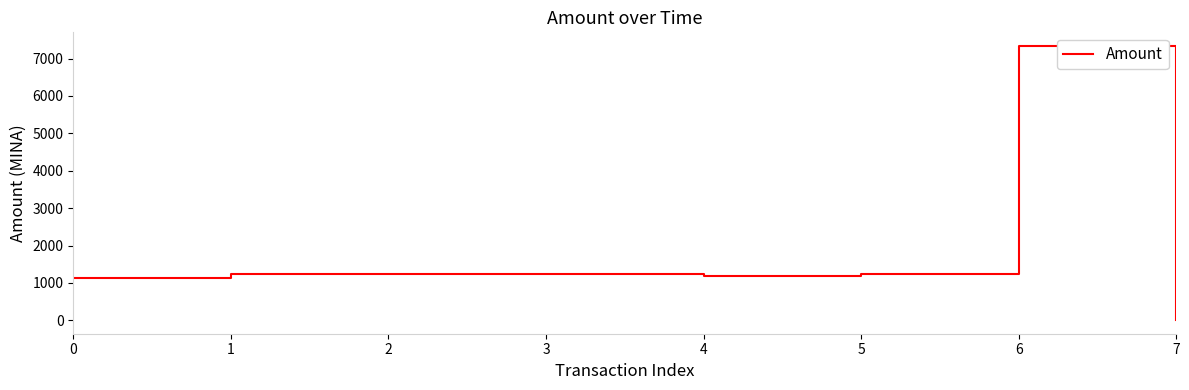

What is the minimum value shown in the chart?

10.0